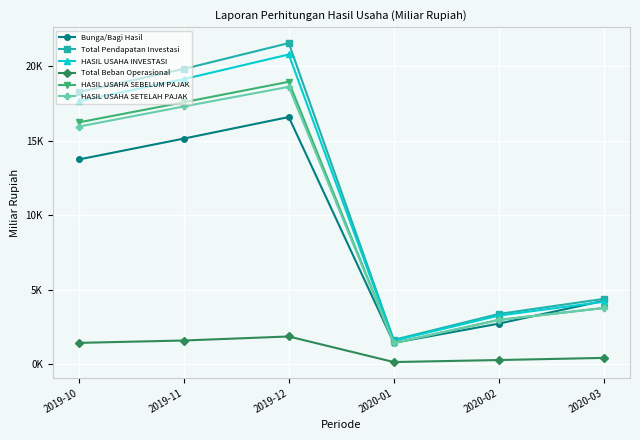

Which has a higher value, 2019-10 or 2019-11?

2019-11